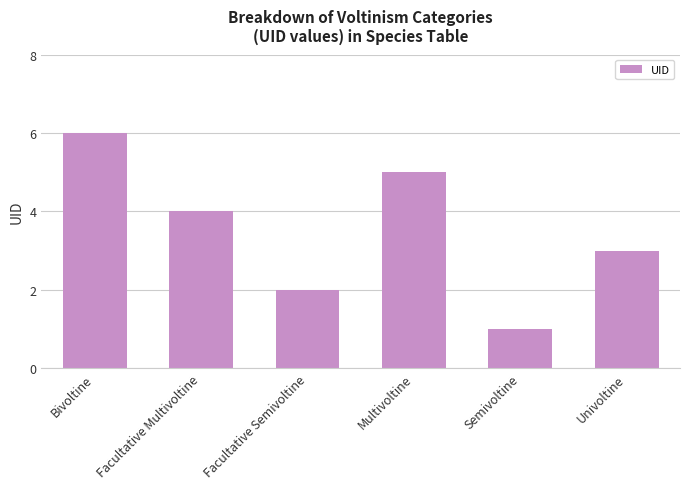

Which category has the lowest value across all series?

Semivoltine